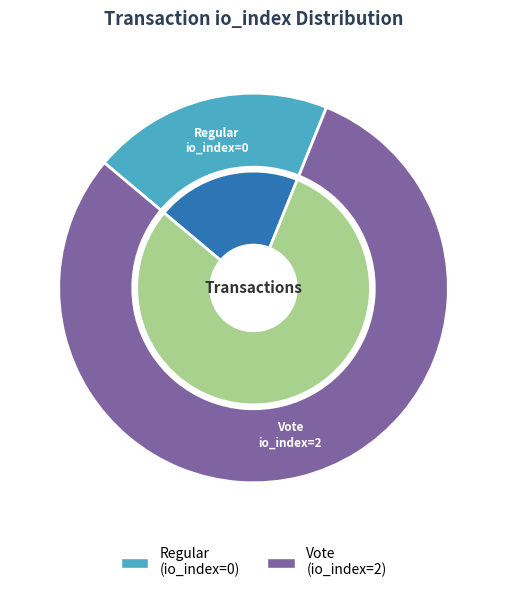

Which slice is the largest?

tx_1 (io_index=2)